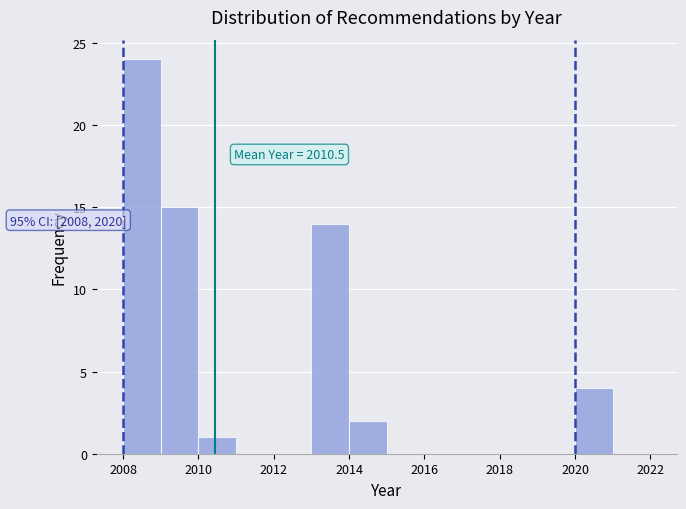

Over which range of the x-axis is the bar tallest?

2008 to 2009